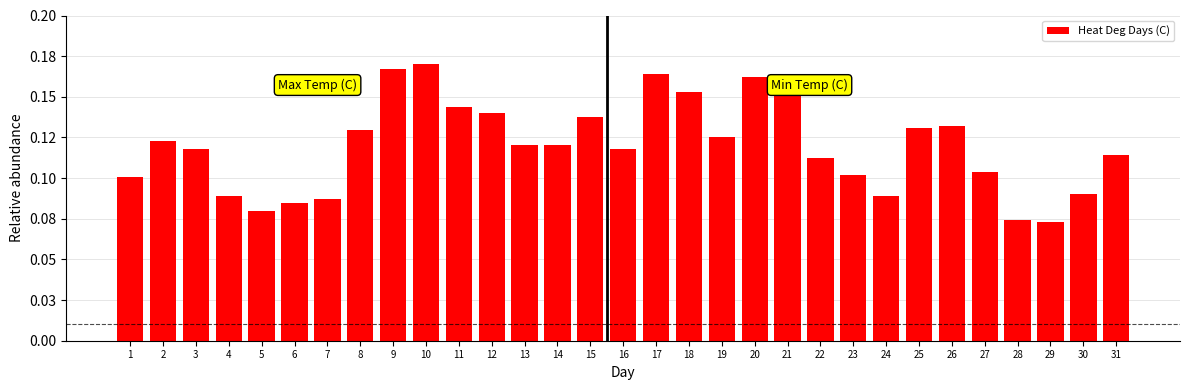

Are the bars horizontal?

No